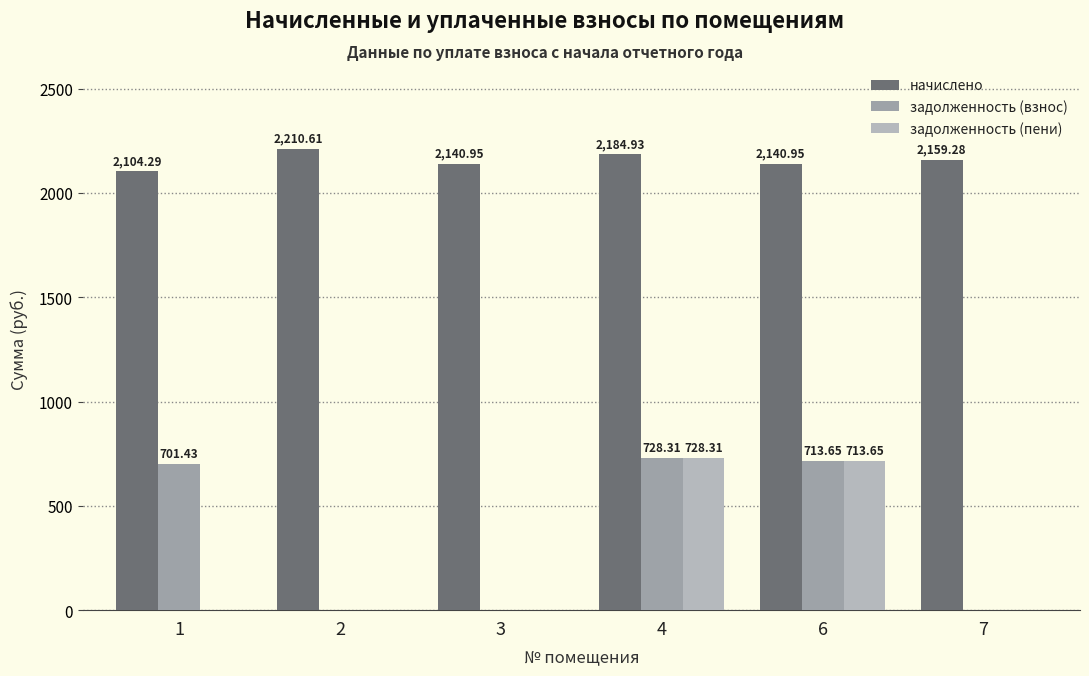

Is it true that задолженность (взнос) equals 0.0 at 2?

True